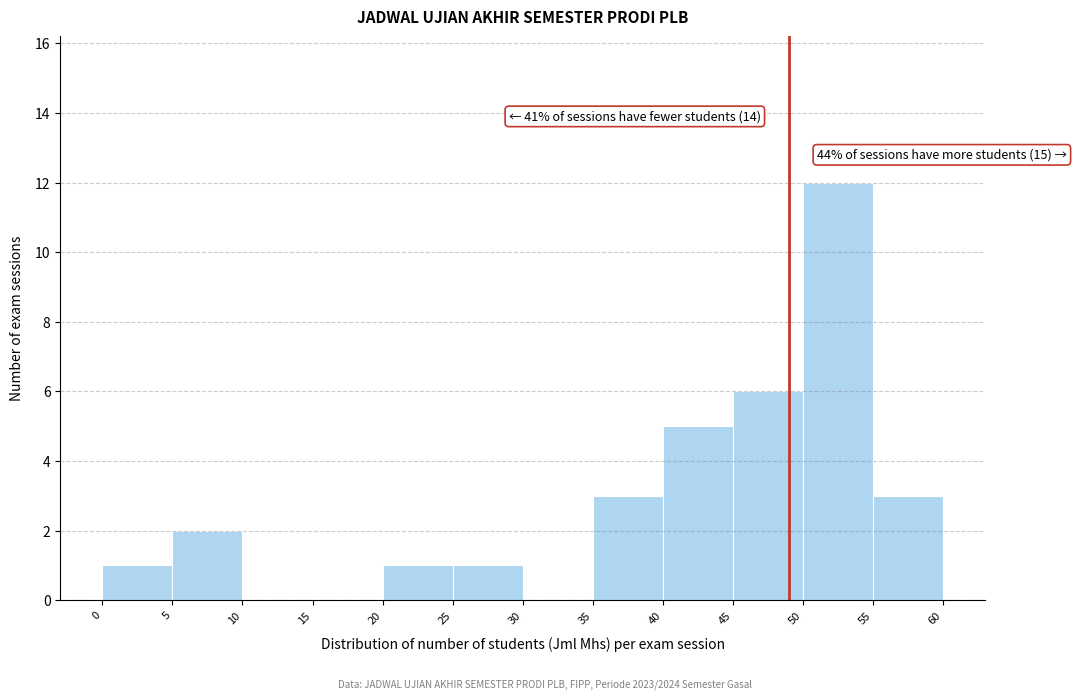

Which range on the x-axis has the tallest bar?

50 to 55